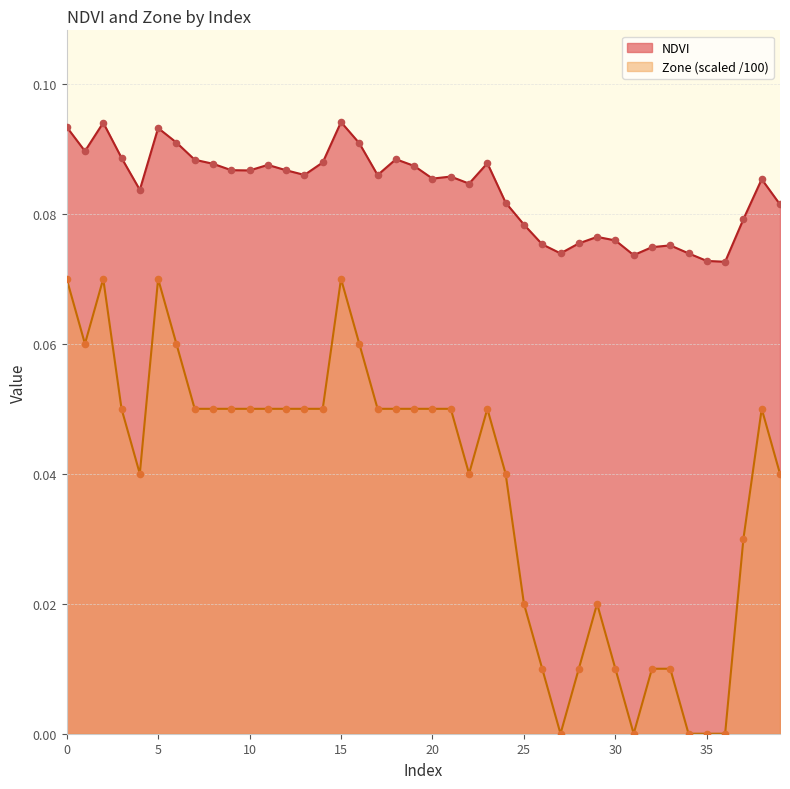

Is the value of Zone at 16 greater than the value of NDVI at 19?

No